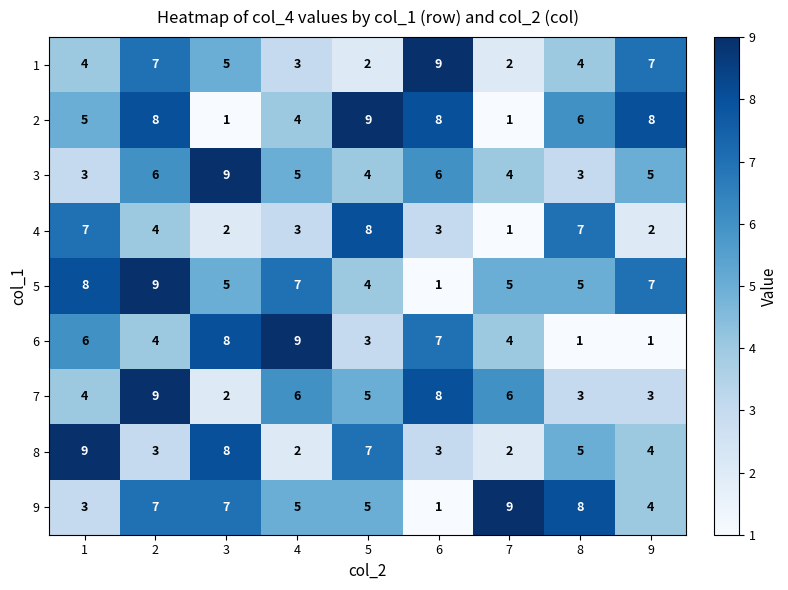

What is the maximum value for 4?

8